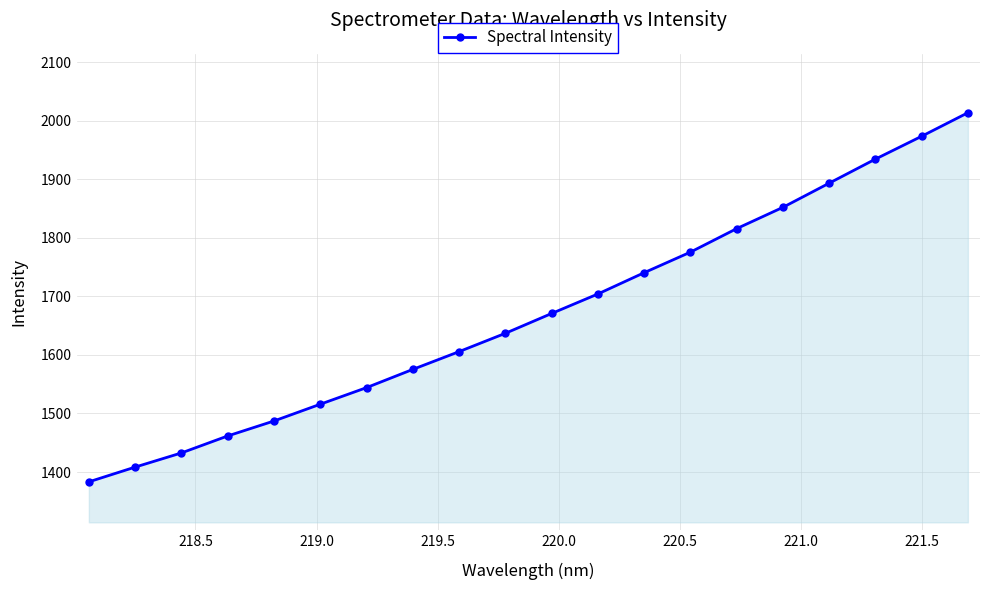

How many values are below 1670?

10